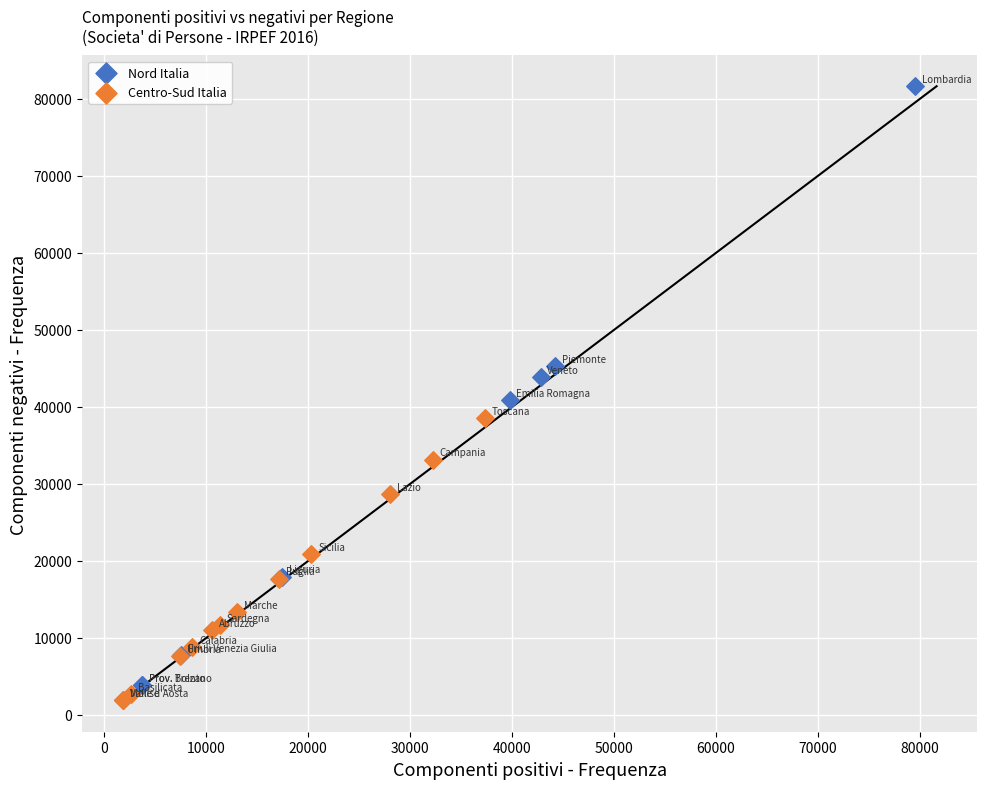

Which series has the widest spread of Y values?

Nord Italia